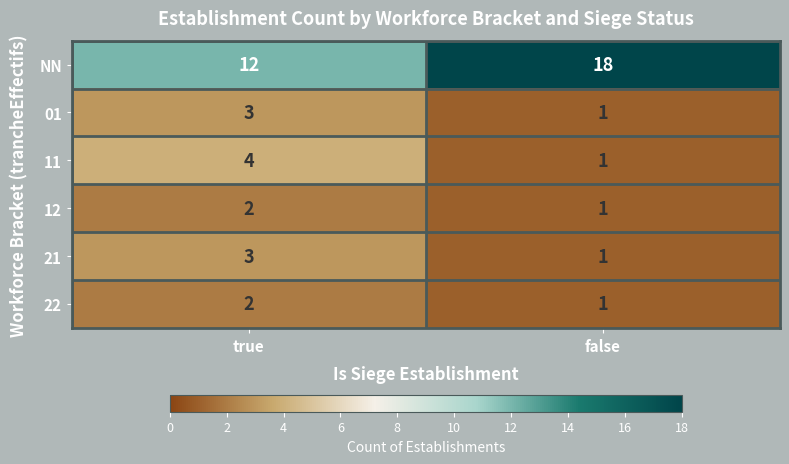

True or false: 22 has a value of 1 at false.

True